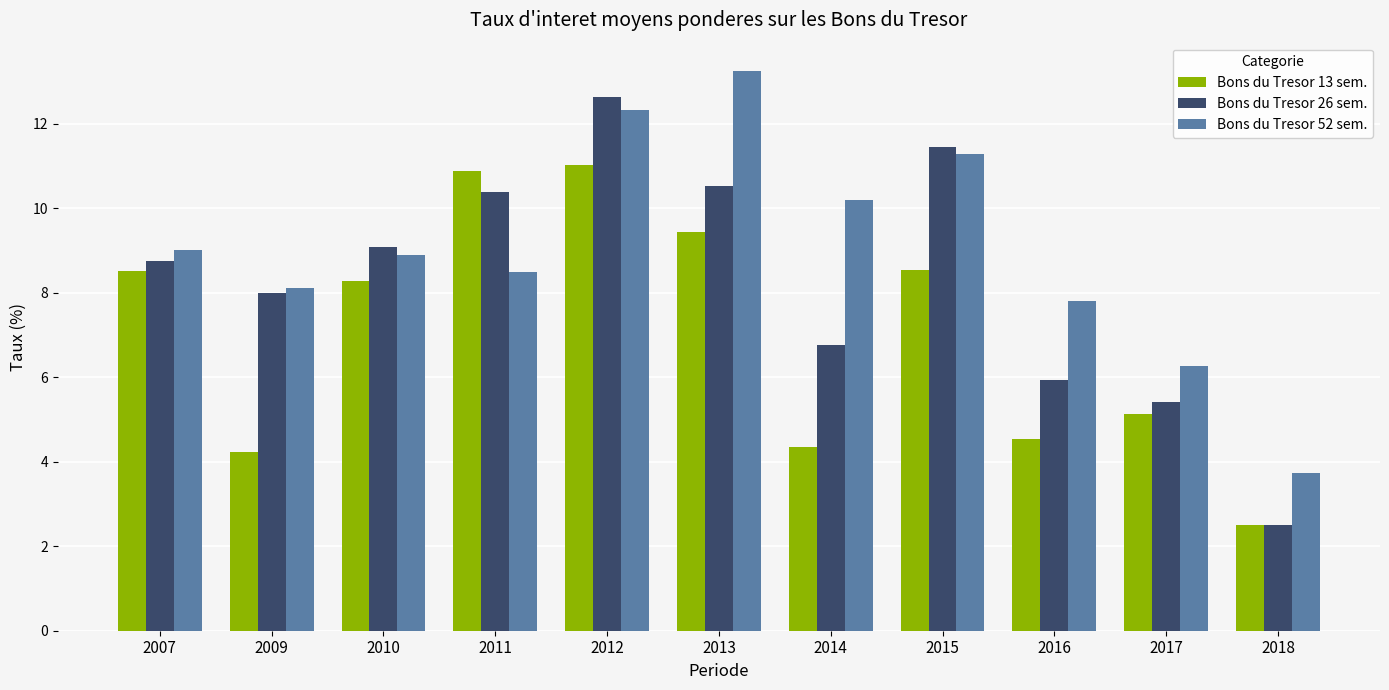

Which series has the largest total across all categories?

Bons du Tresor 52 sem.